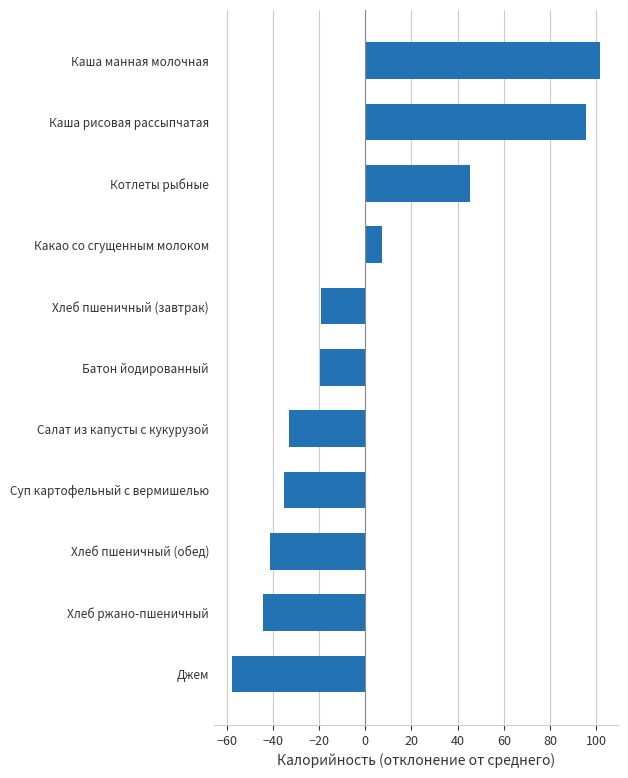

What is the sum of the values at Суп картофельный с вермишелью and Батон йодированный?

-54.6